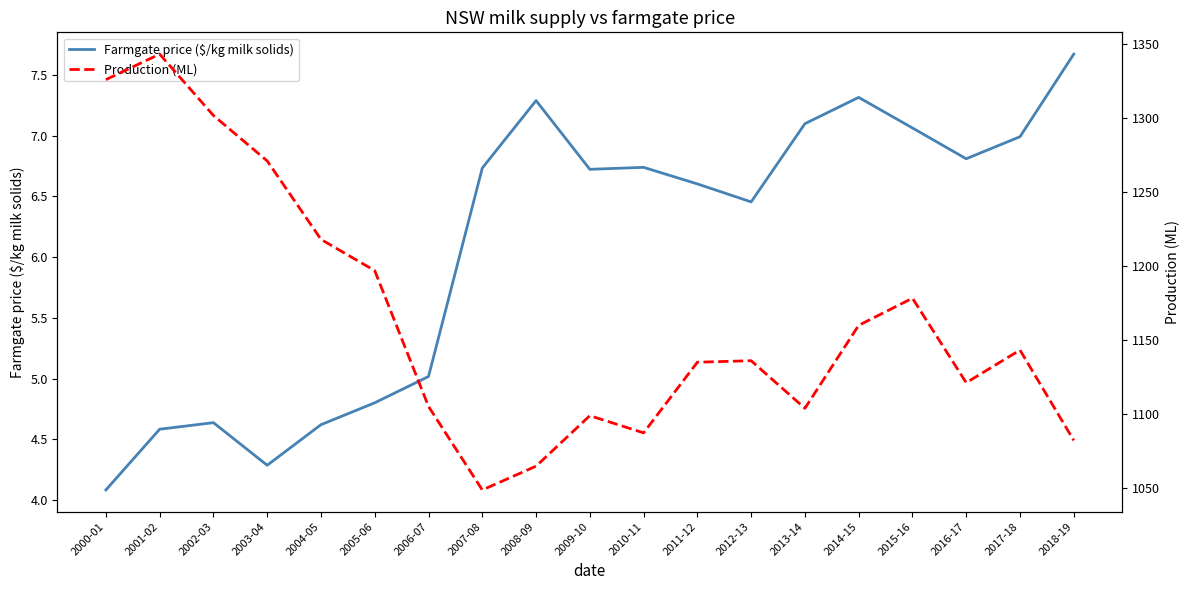

What is the label of the 19th point from the left?

2018-19